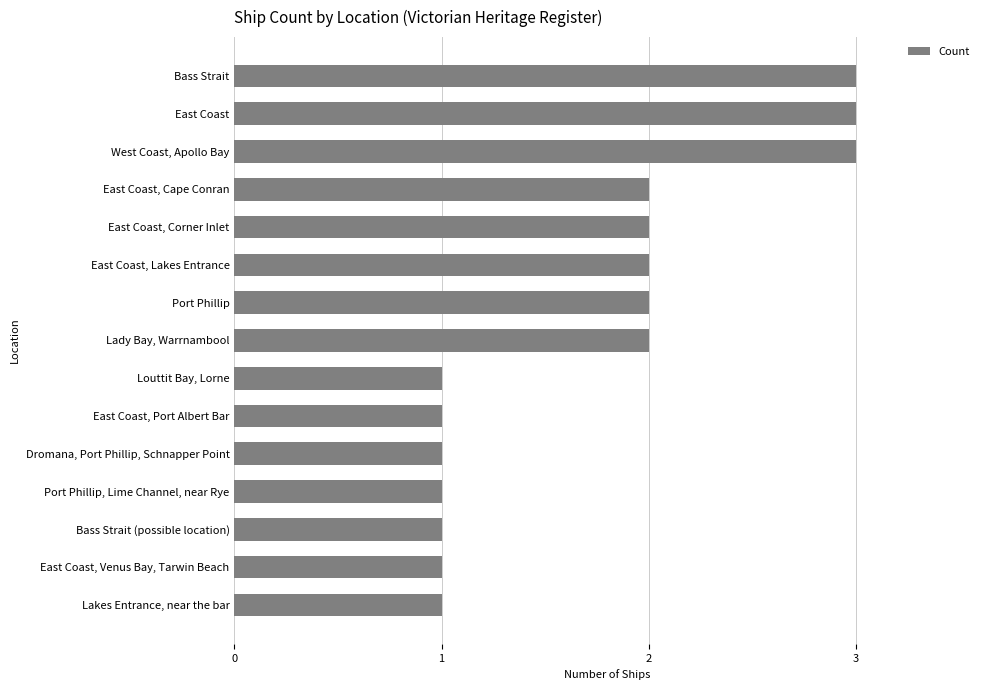

Between East Coast, Port Albert Bar and East Coast, Lakes Entrance, which is larger?

East Coast, Lakes Entrance